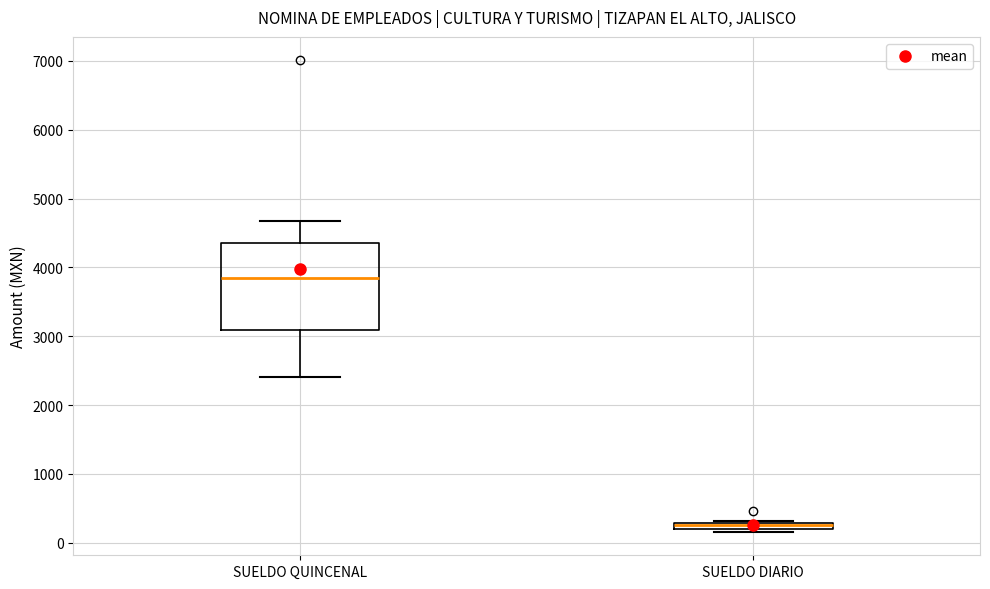

Comparing the boxes themselves (not the whiskers), which one is the tallest?

SUELDO QUINCENAL